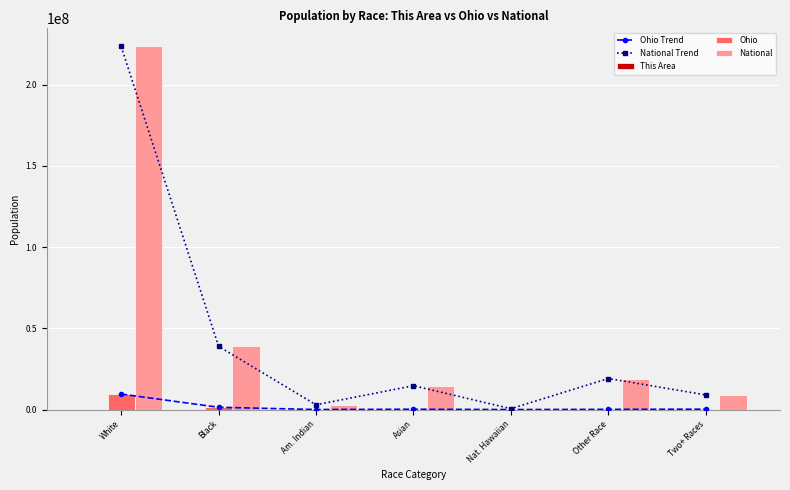

What is the sum of the Ohio Trend values at Other Race and Two+ Races?

367795